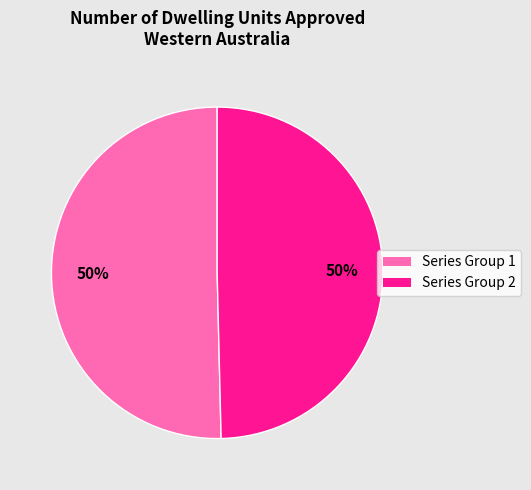

To the nearest percent, what is the average slice percentage?

50%